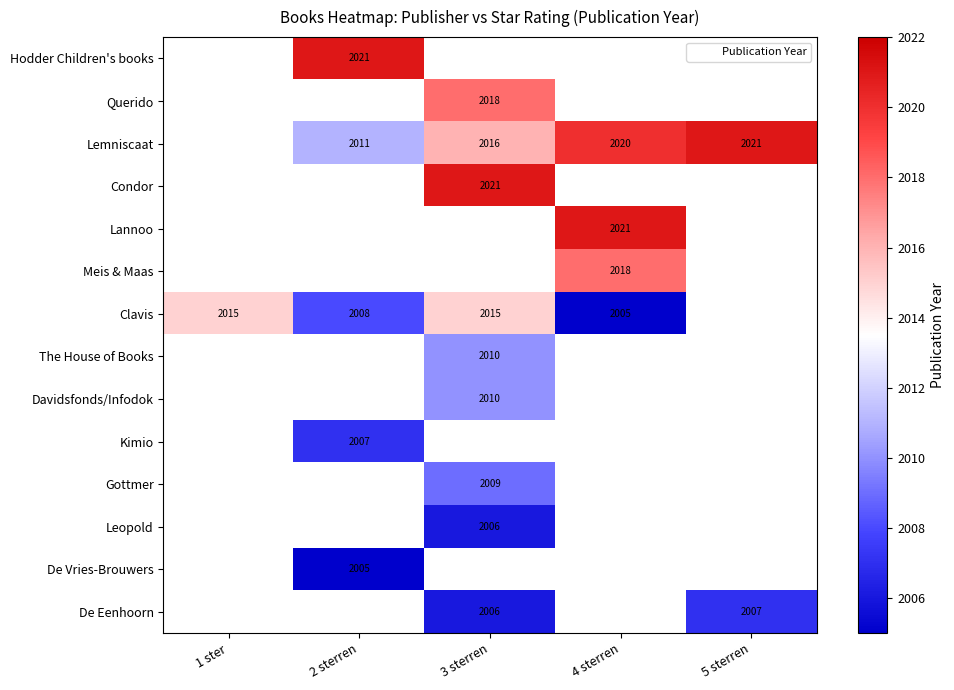

Which series has the widest spread of values?

Clavis